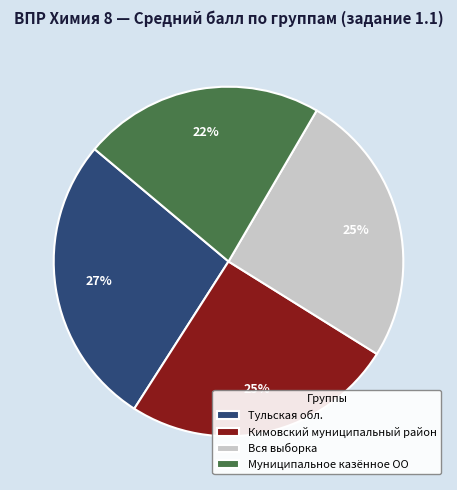

Which has a higher value, Кимовский муниципальный район or Тульская обл.?

Тульская обл.